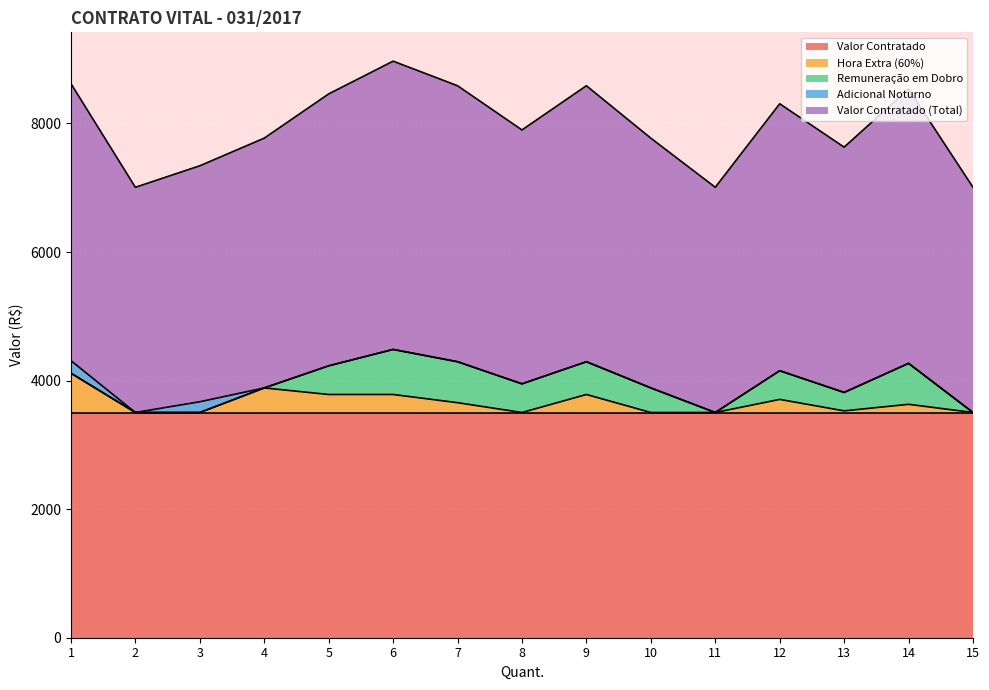

What is the difference between the maximum and second lowest values in the Hora Extra (60%) series?

611.5